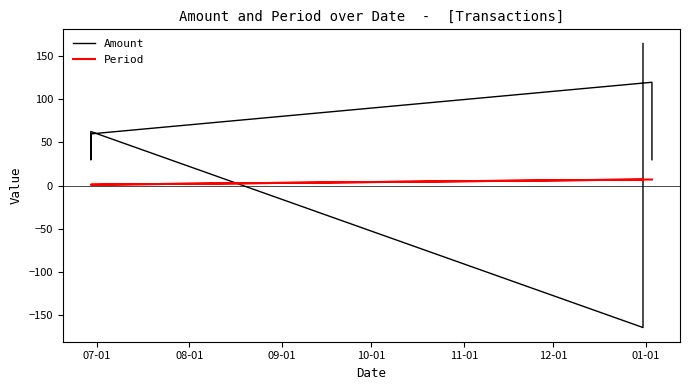

True or false: Amount has a value of 30.0 at 07-01.

True